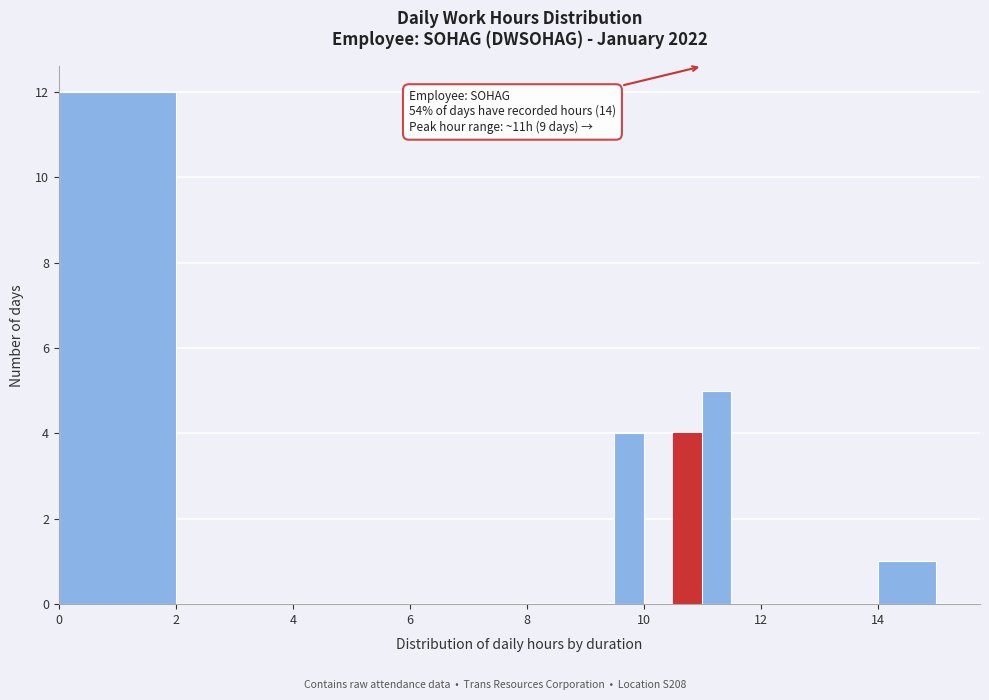

Around what value on the x-axis is the tallest bar? Give the approximate position of its centre, as read against the axis.

1.0